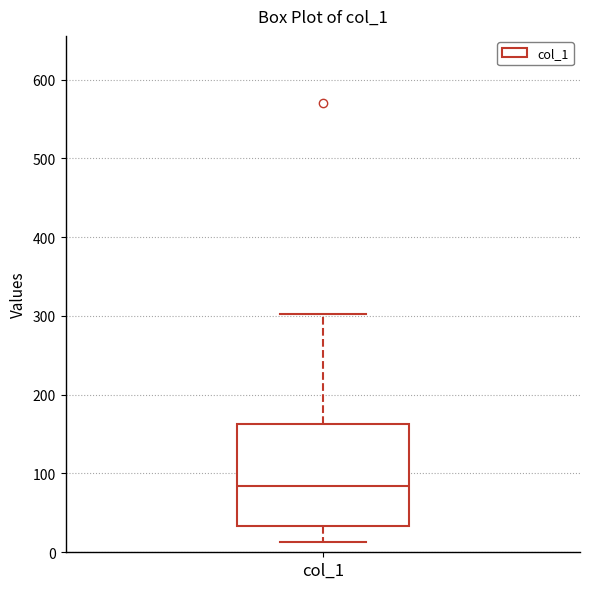

Read this box plot against the y-axis: the position of the median line, the range covered by the box, and the ends of both whiskers. The values are not printed on the chart, so give them approximately, as read against the axis.

median 80, box 30 to 160, whiskers 10 to 300